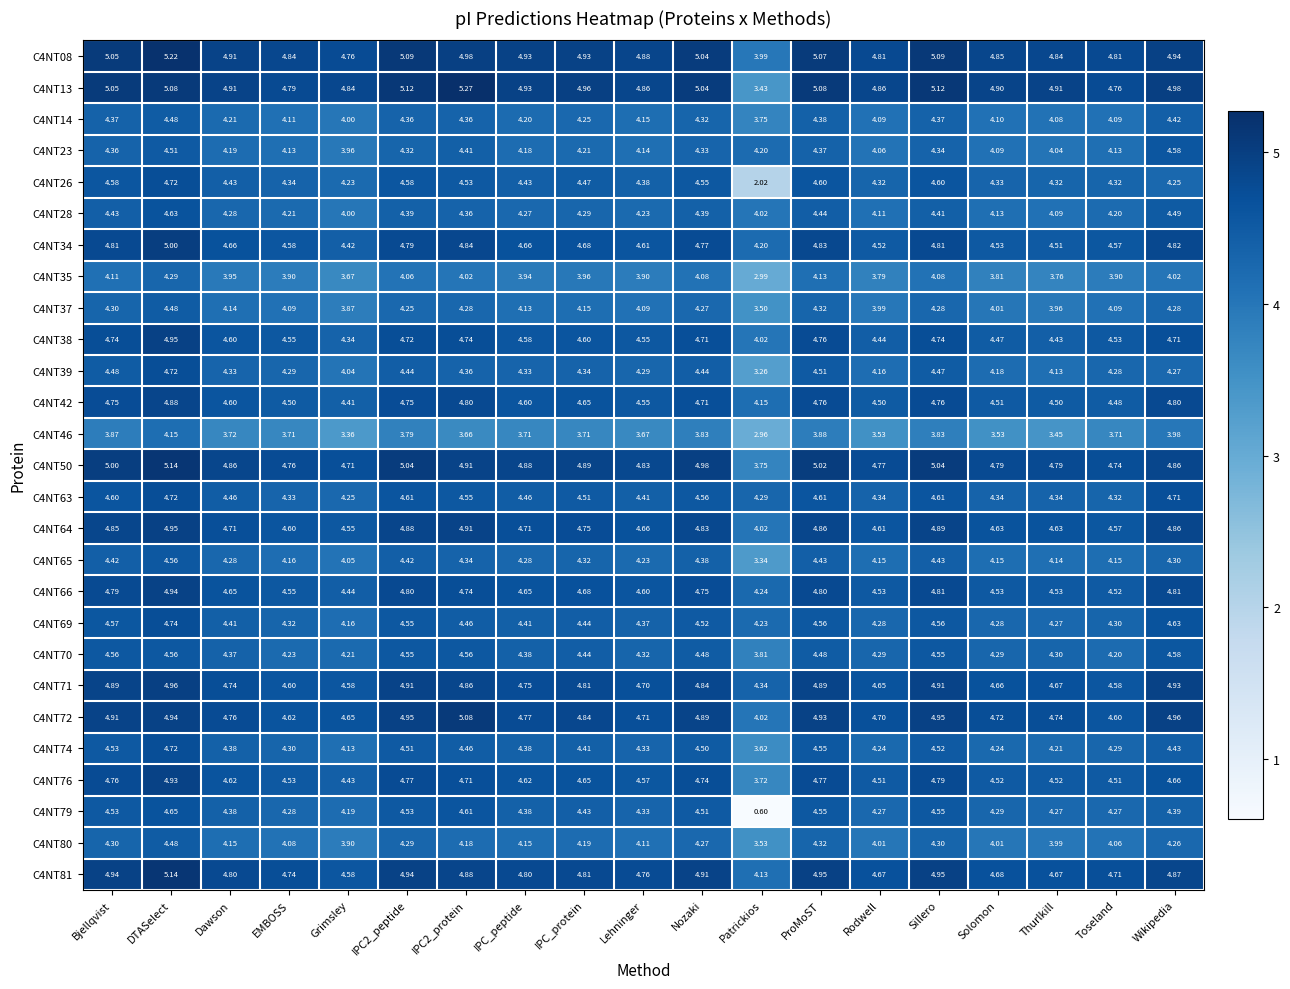

Where is C4NT69 nearest to the value 4?

Grimsley